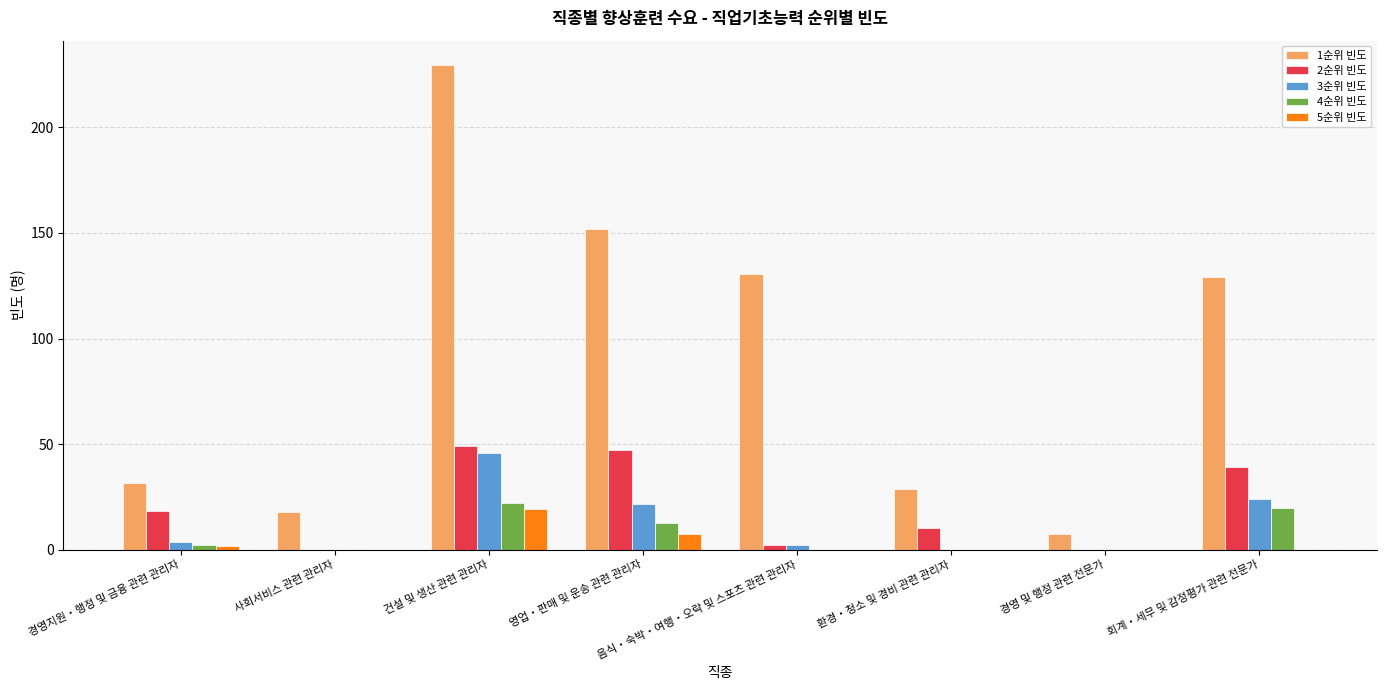

What is the sum of the 1순위 빈도 values at 회계・세무 및 감정평가 관련 전문가 and 사회서비스 관련 관리자?

147.2